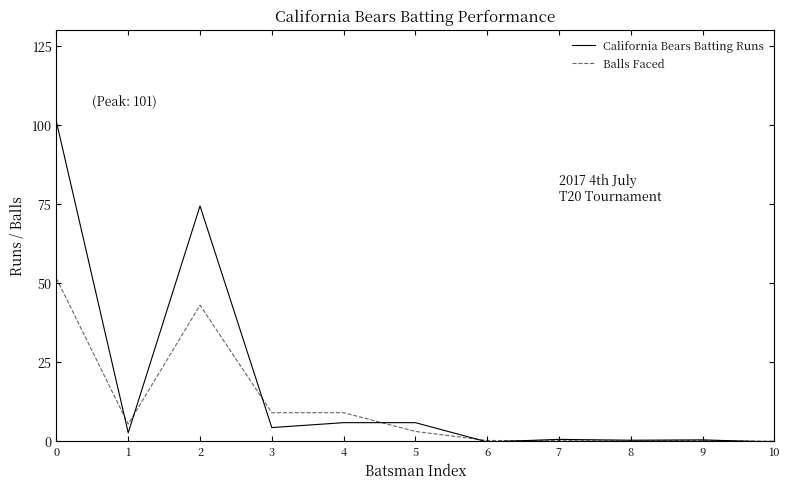

What is the difference between the second highest and minimum values in the California Bears Batting Runs series?

74.7